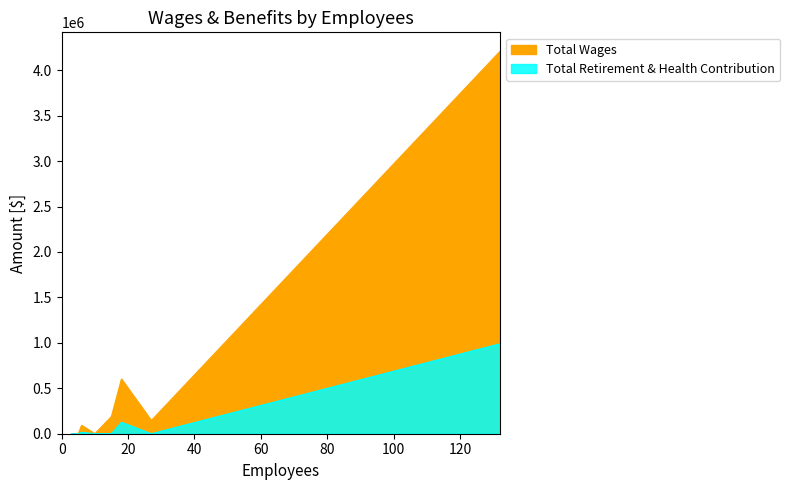

True or false: Total Wages and Total Retirement & Health Contribution intersect in this chart.

False